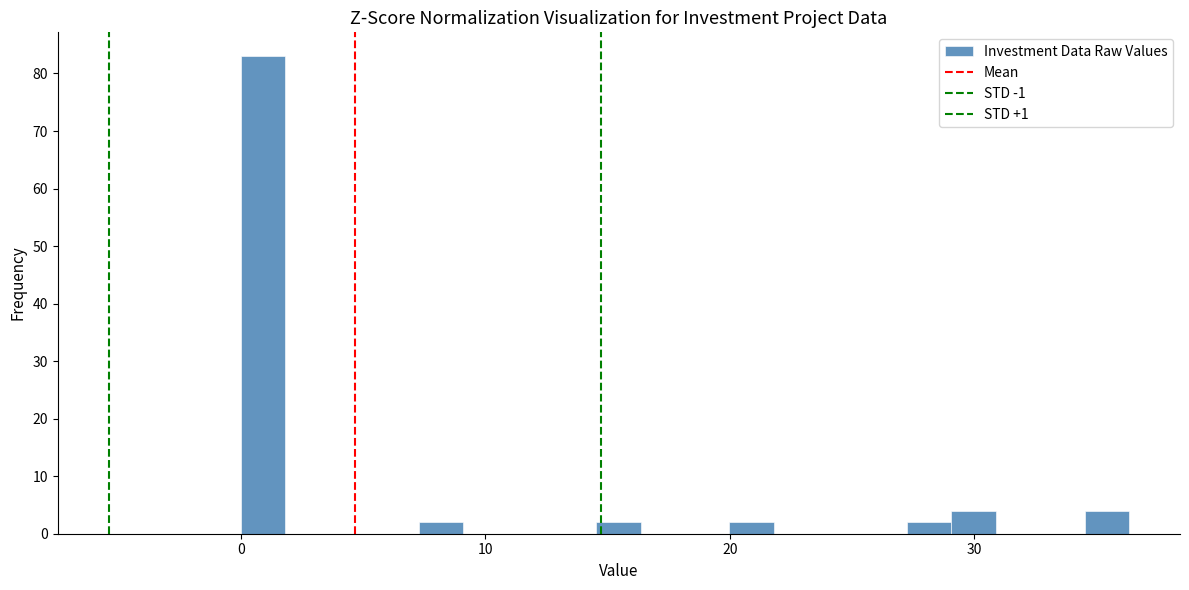

Read against the x-axis, roughly where is the centre of the tallest bar?

1